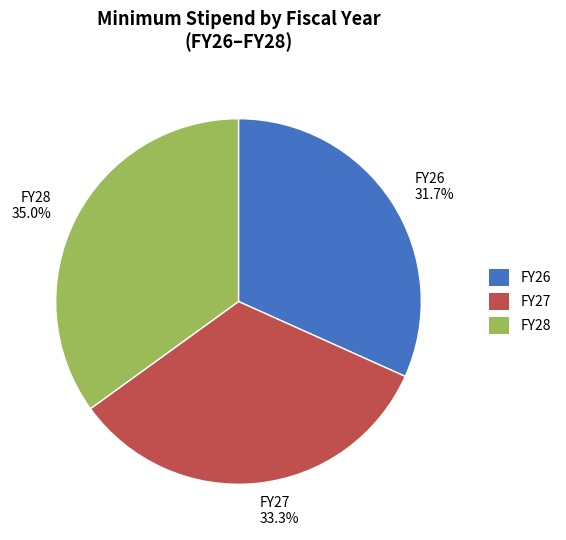

Does any single category account for the majority?

No